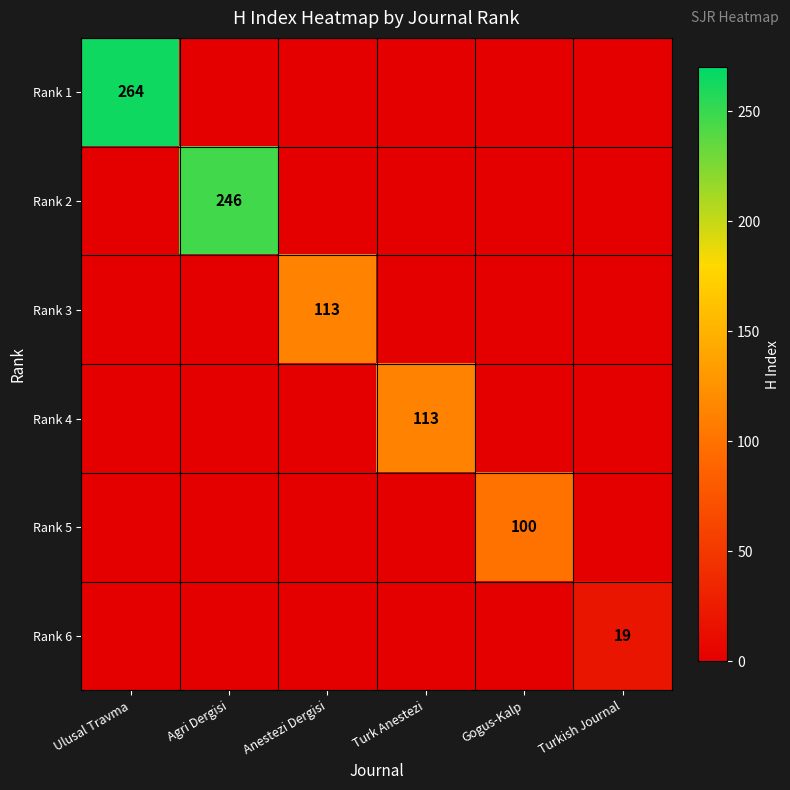

At how many categories does at least one series exceed 55?

5